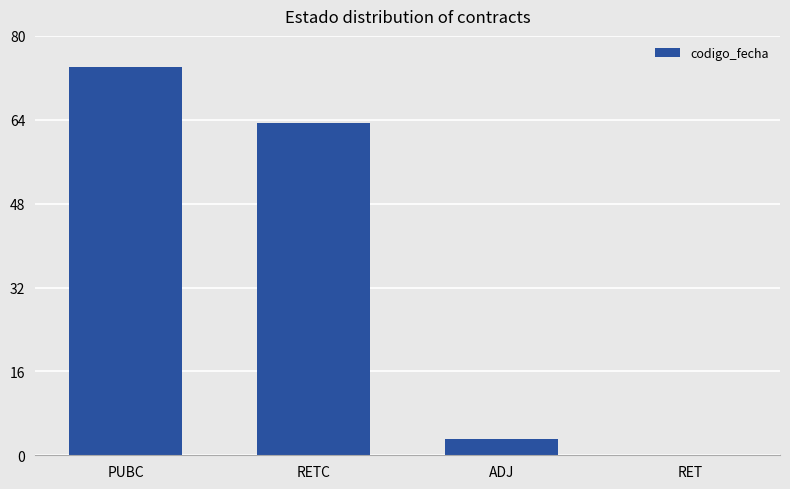

What is the maximum value shown in the chart?

74.0